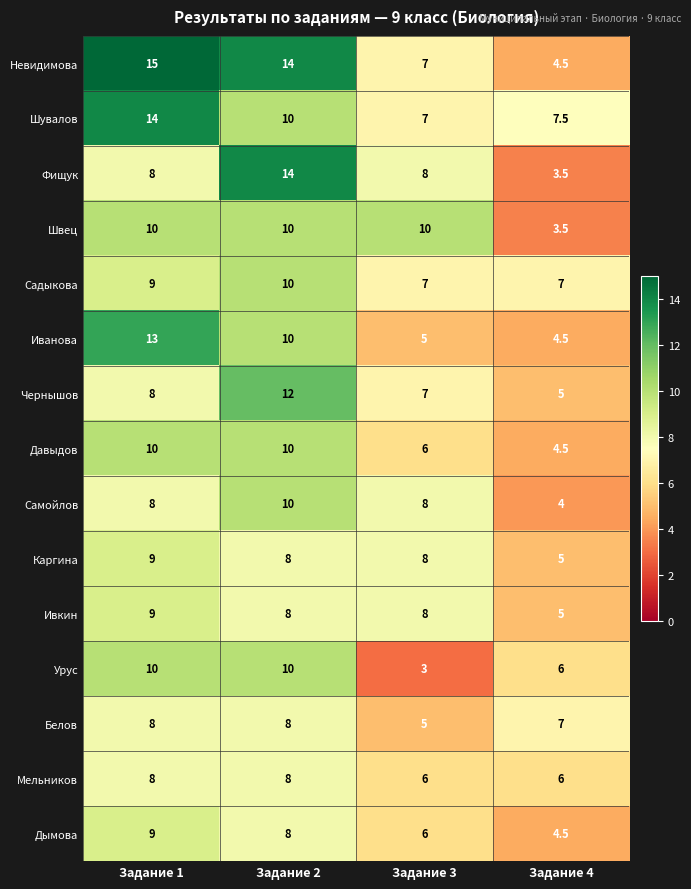

Between Задание 1 and Задание 2, which series saw the biggest shift?

Фищук